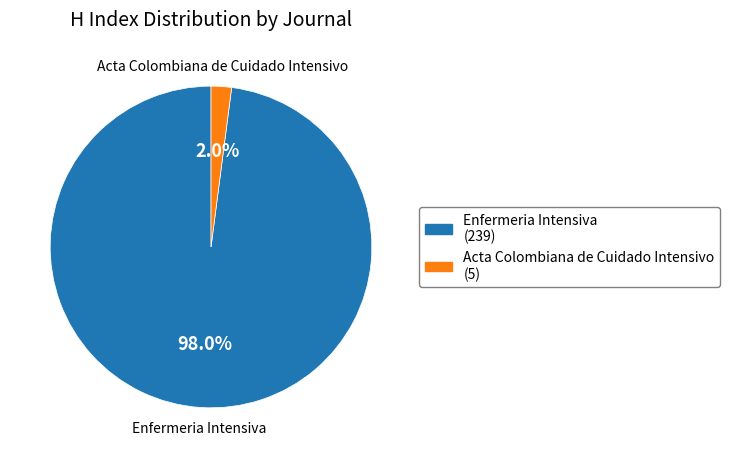

What is the largest slice in the pie chart?

Enfermeria Intensiva